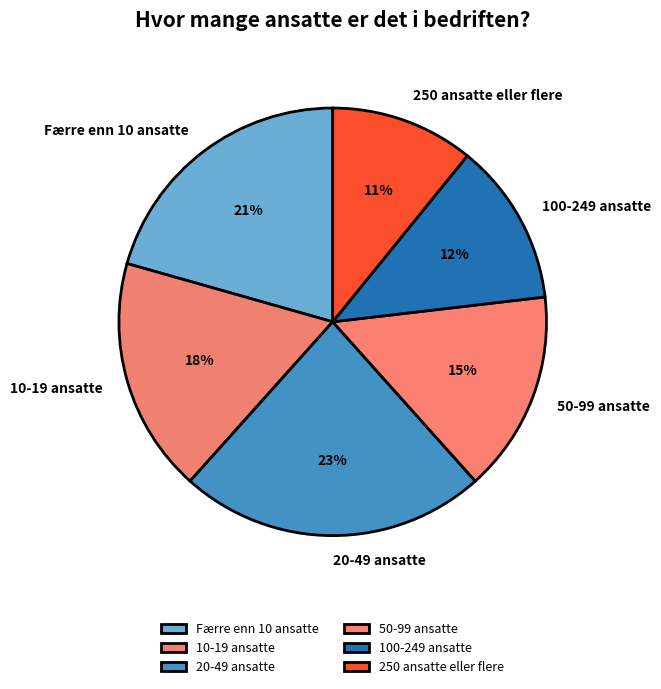

Is the sum of 250 ansatte eller flere and 20-49 ansatte greater than half?

No